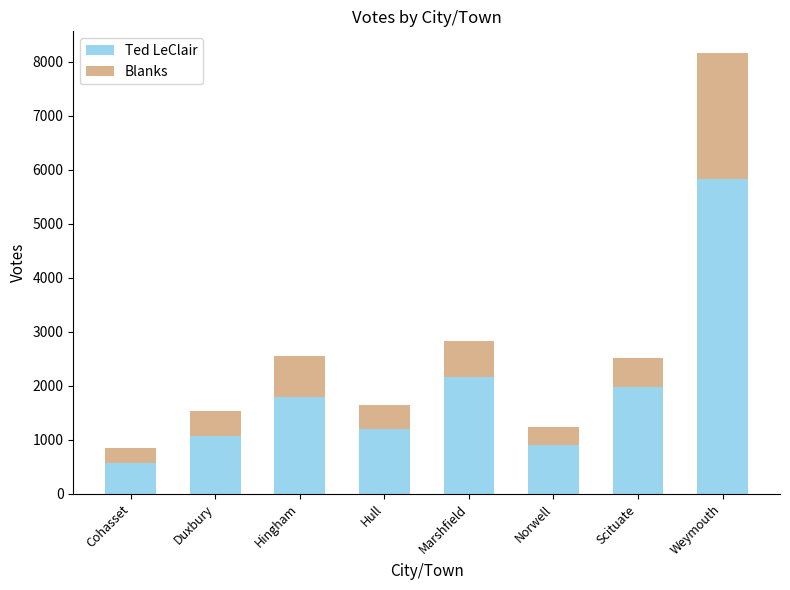

List the labels in order of Ted LeClair value, smallest first.

Cohasset, Norwell, Duxbury, Hull, Hingham, Scituate, Marshfield, Weymouth